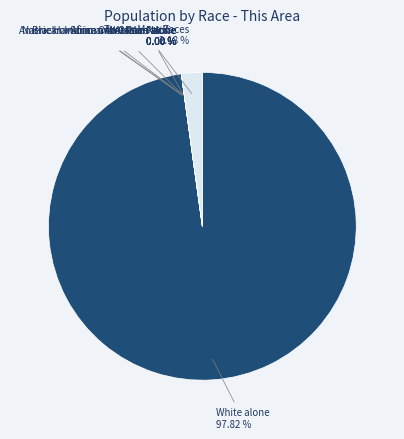

How many slices are in this pie chart?

7